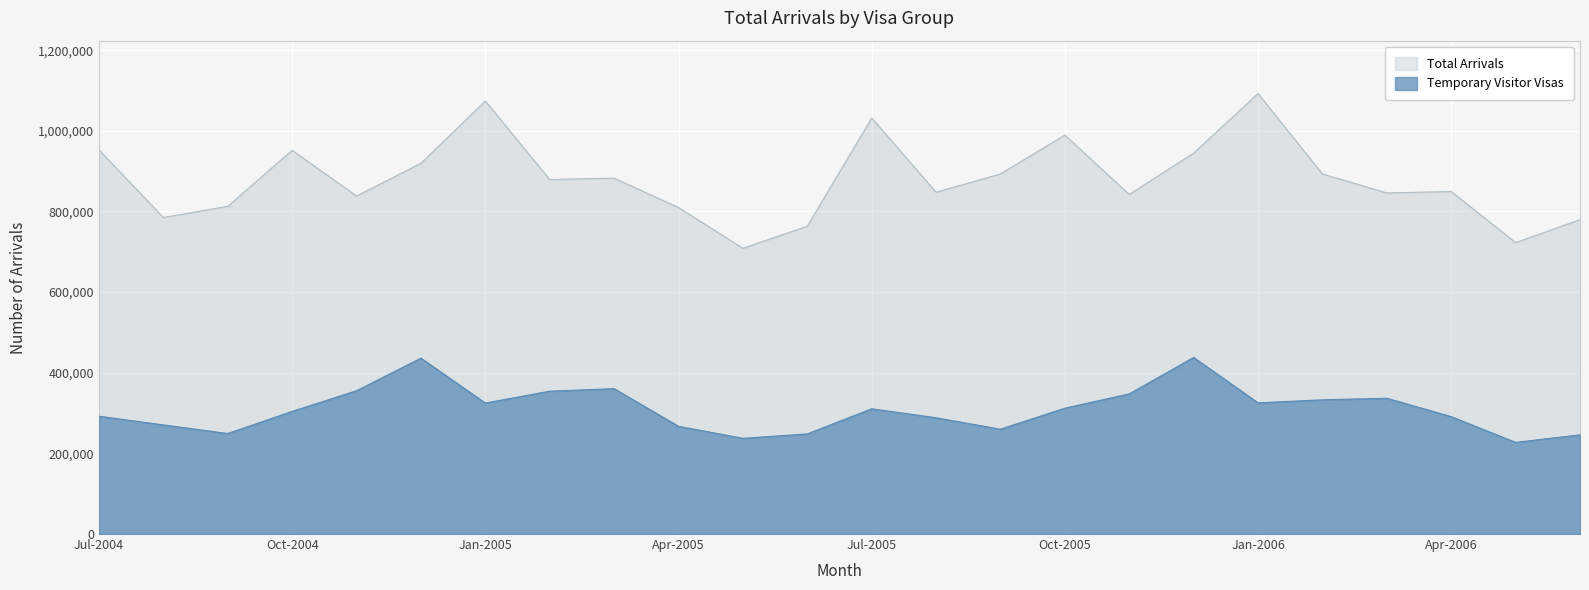

True or false: Temporary Visitor Visas and Total Arrivals cross at least once.

False